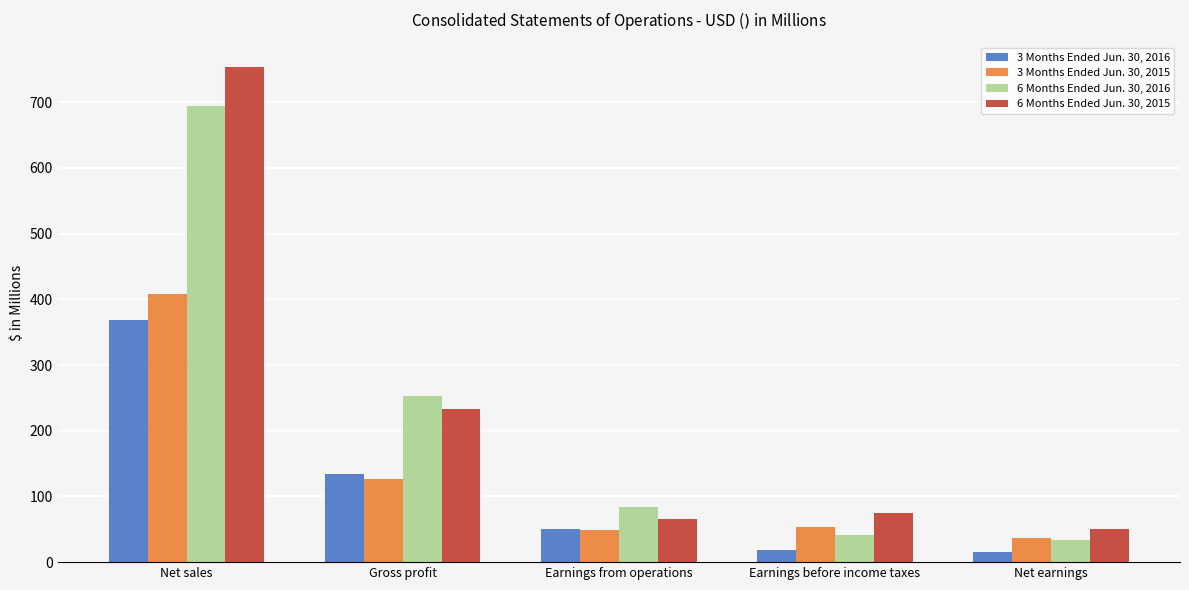

What is the approximate value of 6 Months Ended Jun. 30, 2016 at Earnings before income taxes?

41.9